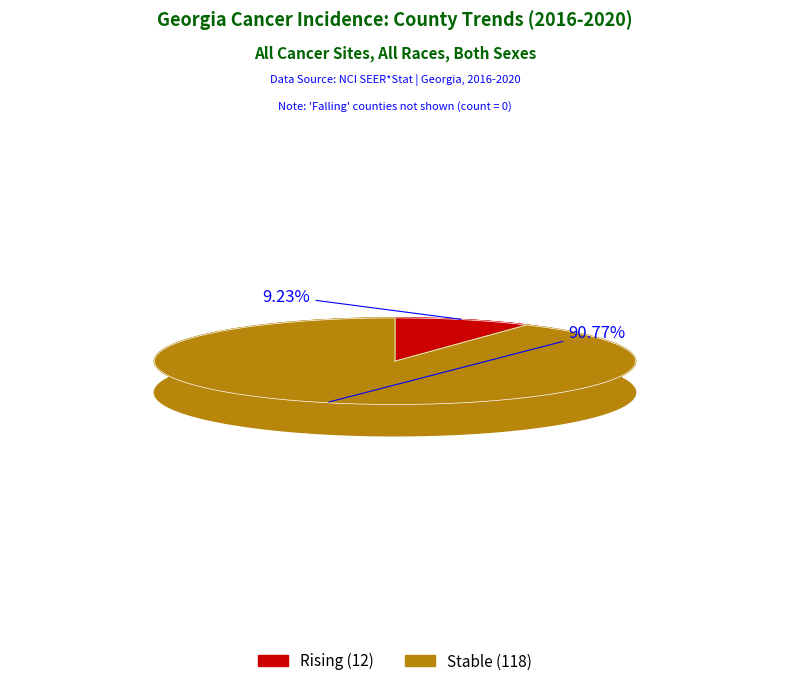

The rising slice represents 2% of the pie. True or false?

False